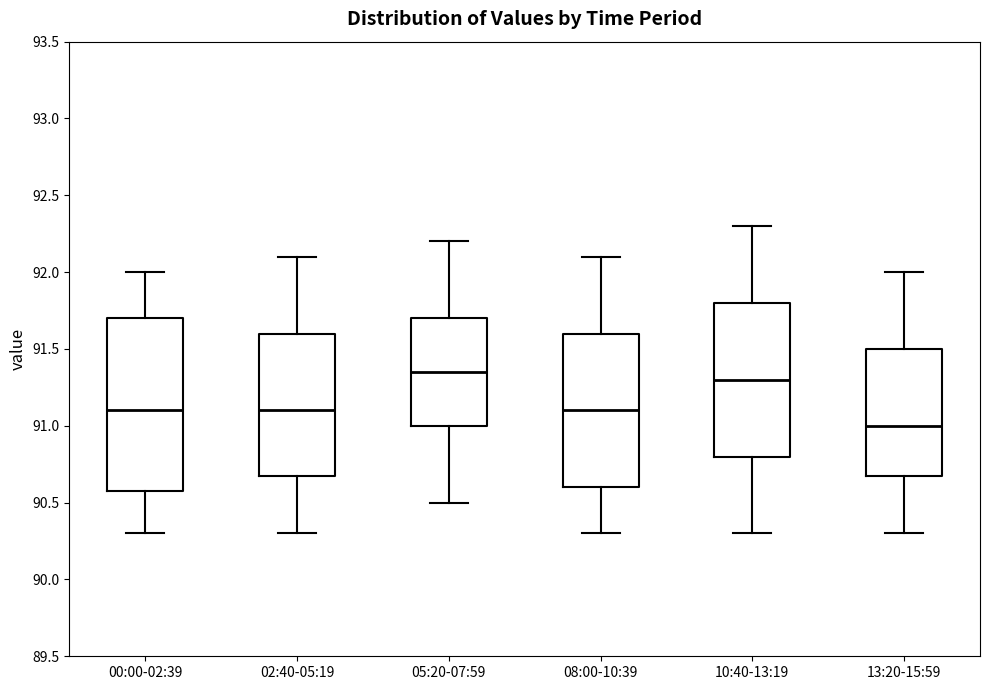

Which box is the tallest, from its lower edge to its upper edge?

00:00-02:39